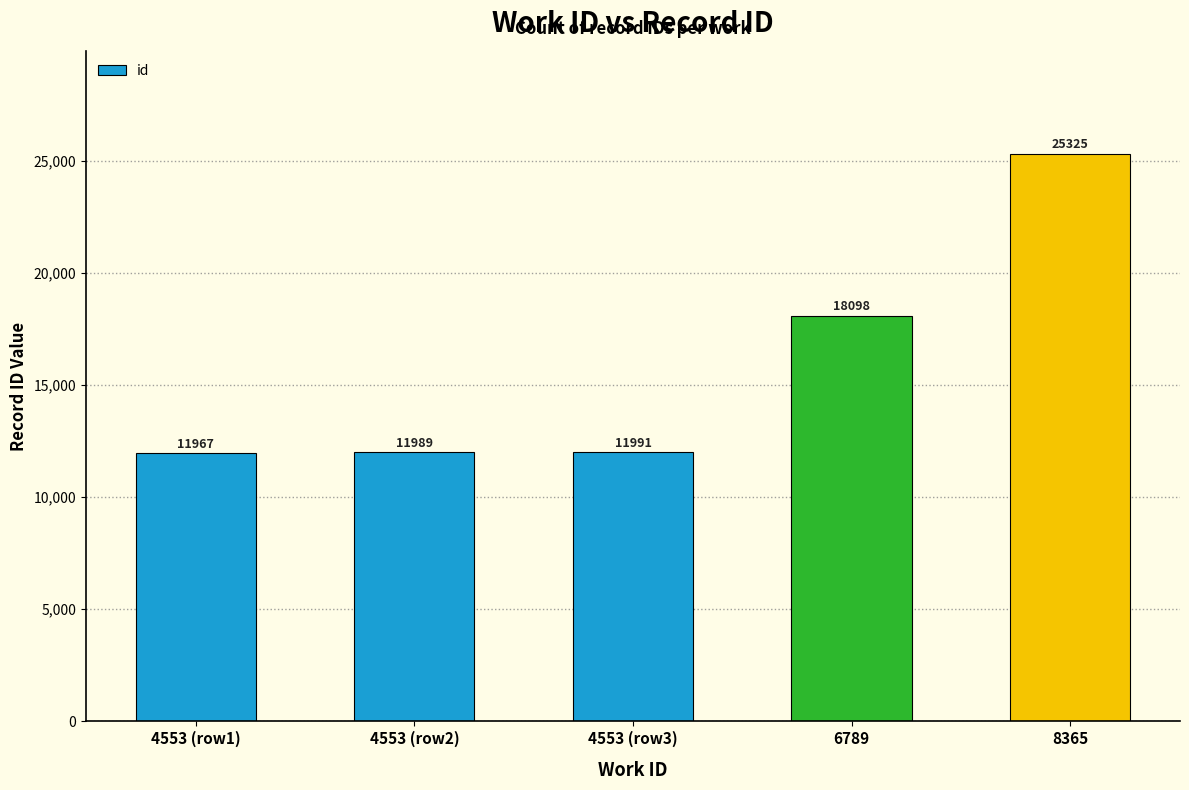

How many series are shown in this chart?

1